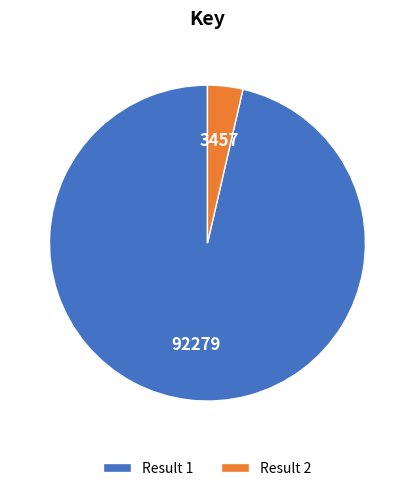

Which slice is the largest?

Result 1